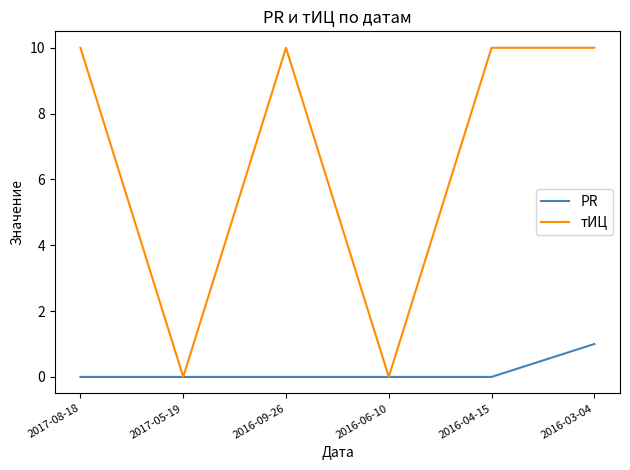

Reading left to right, extract all data points from this chart.

PR: 2017-08-18=0	2017-05-19=0	2016-09-26=0	2016-06-10=0	2016-04-15=0	2016-03-04=1
тИЦ: 2017-08-18=10	2017-05-19=0	2016-09-26=10	2016-06-10=0	2016-04-15=10	2016-03-04=10